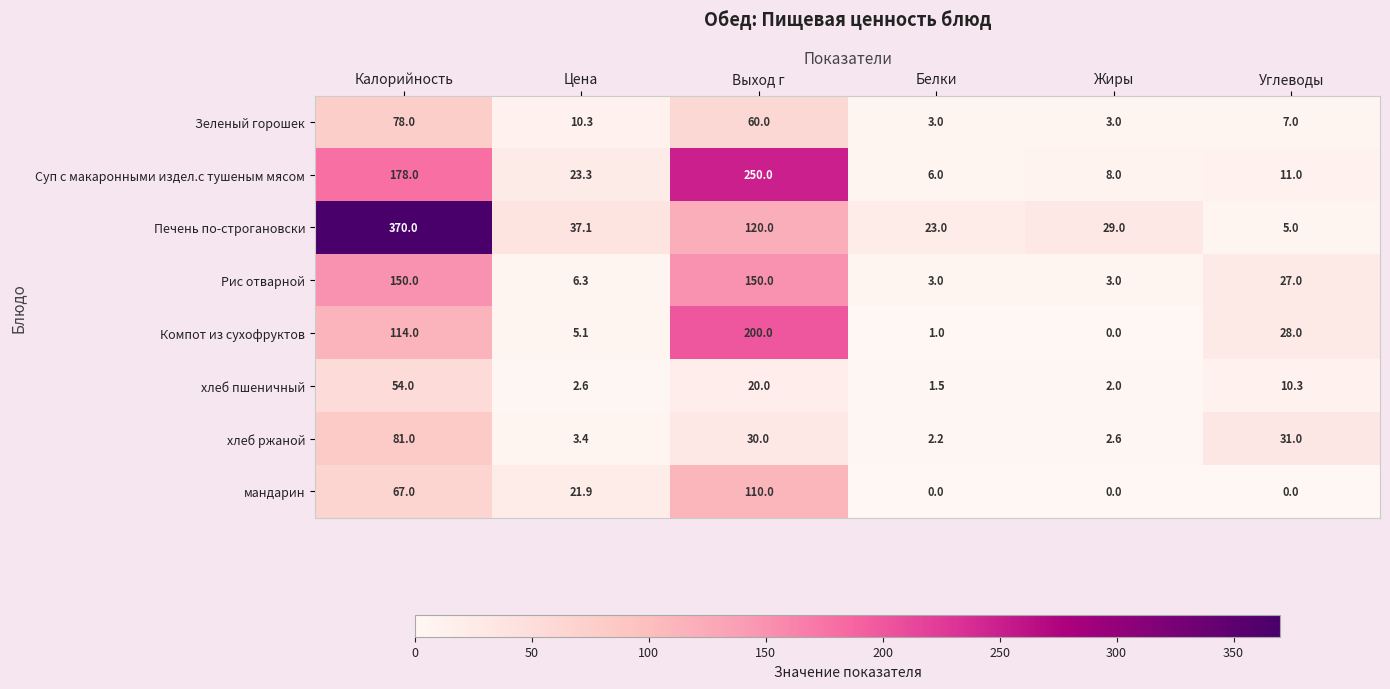

The мандарин series shows 112.9 at Калорийность. True or false?

False